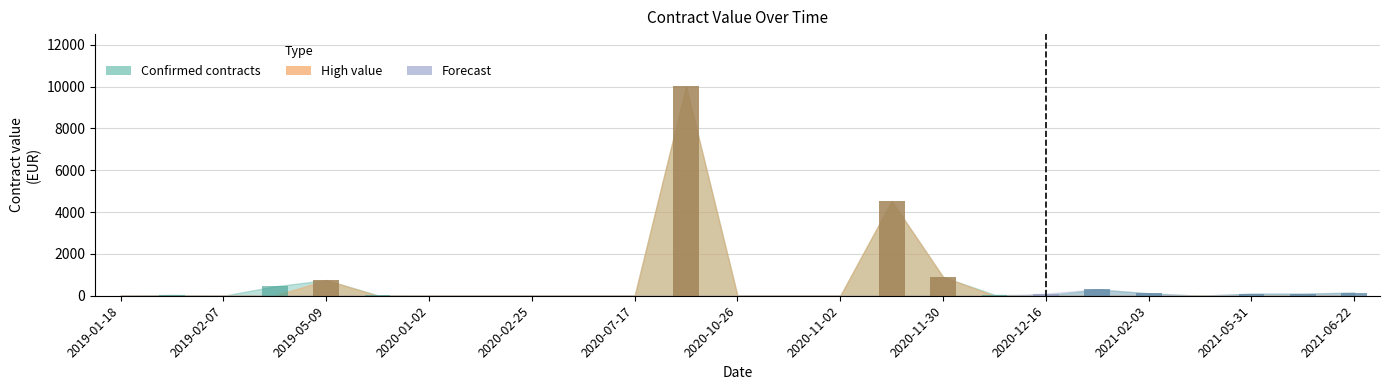

What is the average value of the Forecast series?

35.0